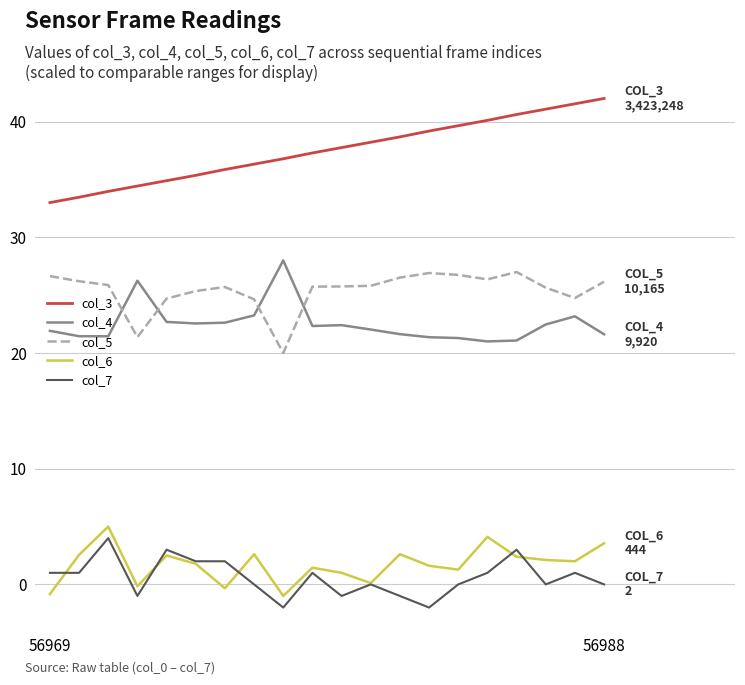

True or false: col_5 and col_4 cross at least once.

True